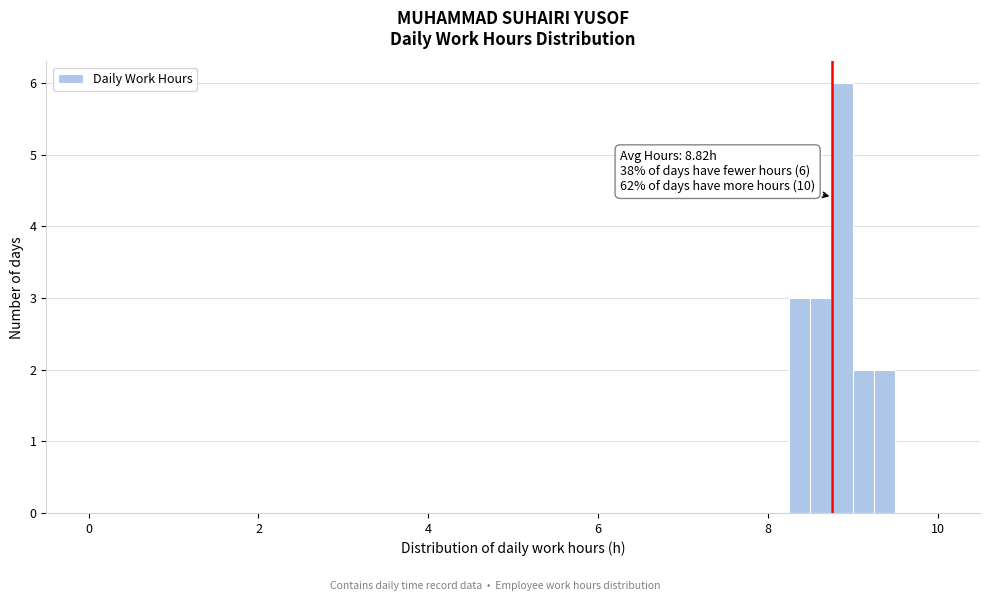

Around what value on the x-axis is the tallest bar? Give the approximate position of its centre, as read against the axis.

8.8